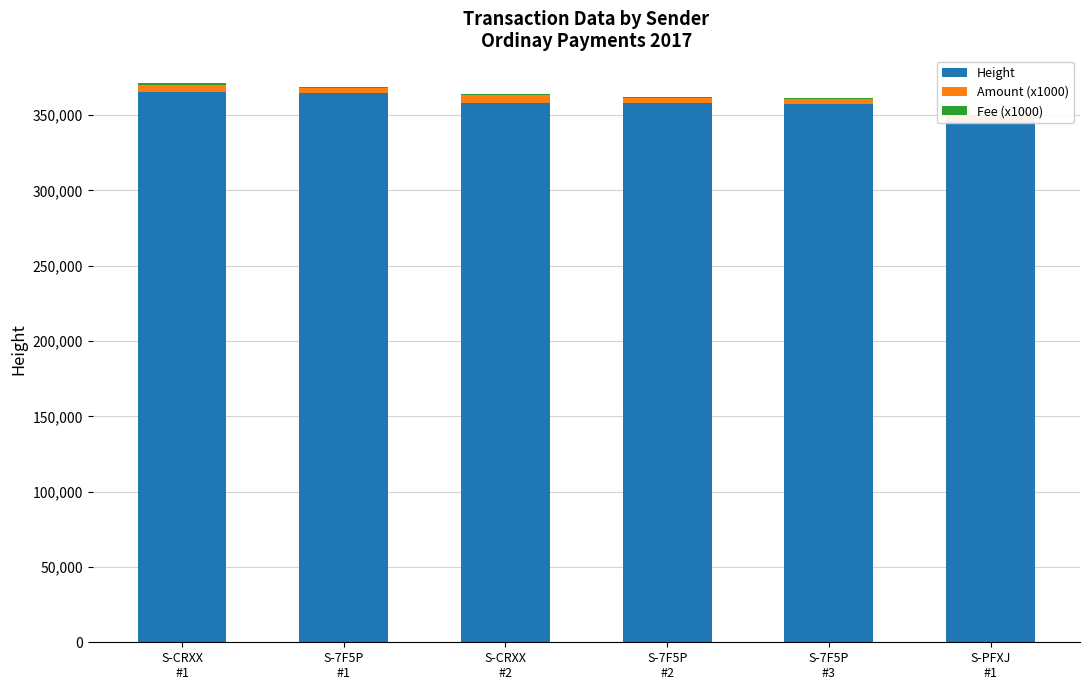

What is the minimum value for Amount (x1000)?

3000